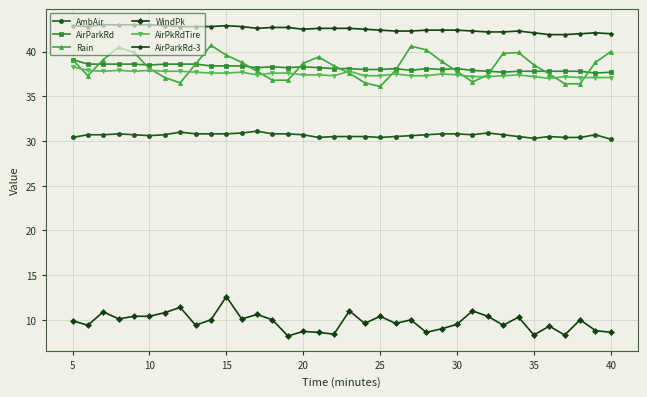

What is the minimum value for AirParkRd?

37.6